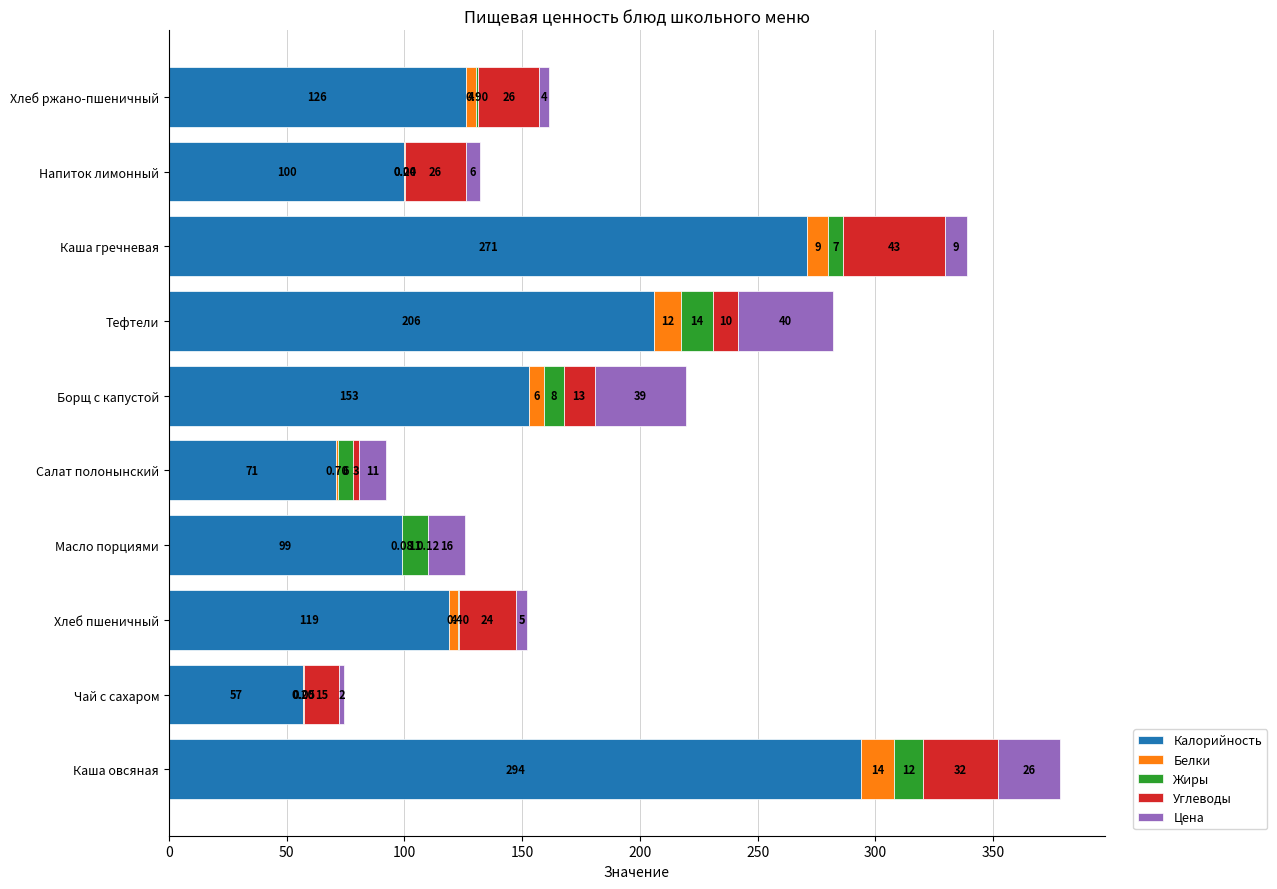

What are all the series names shown in the legend?

Калорийность, Белки, Жиры, Углеводы, Цена